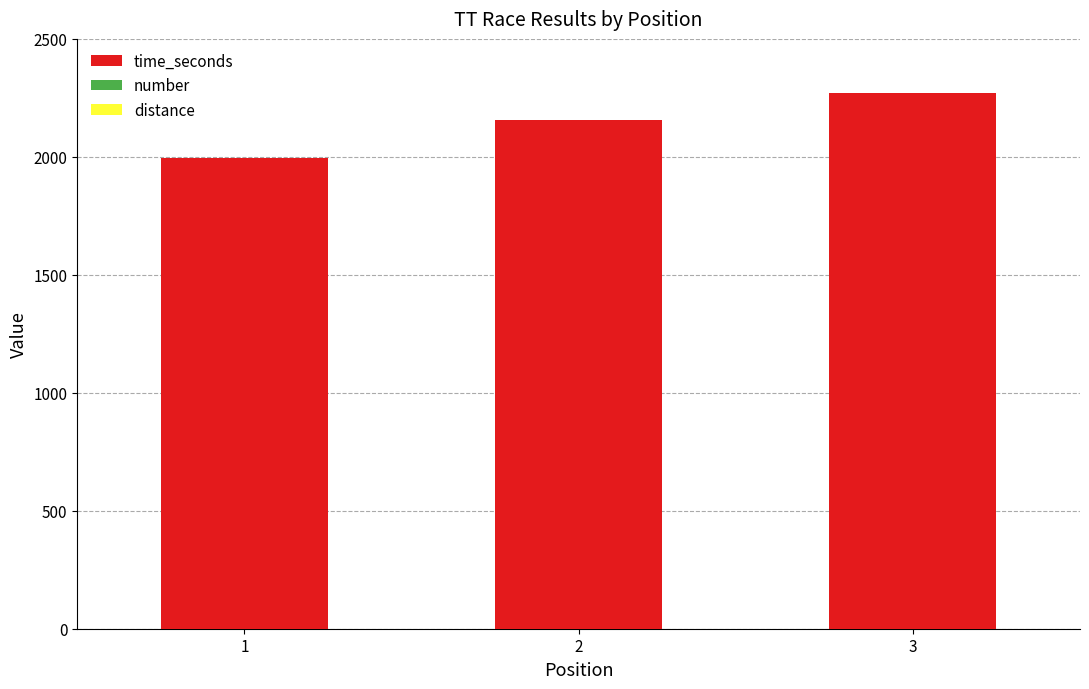

List the labels in order of value, smallest first.

1, 2, 3